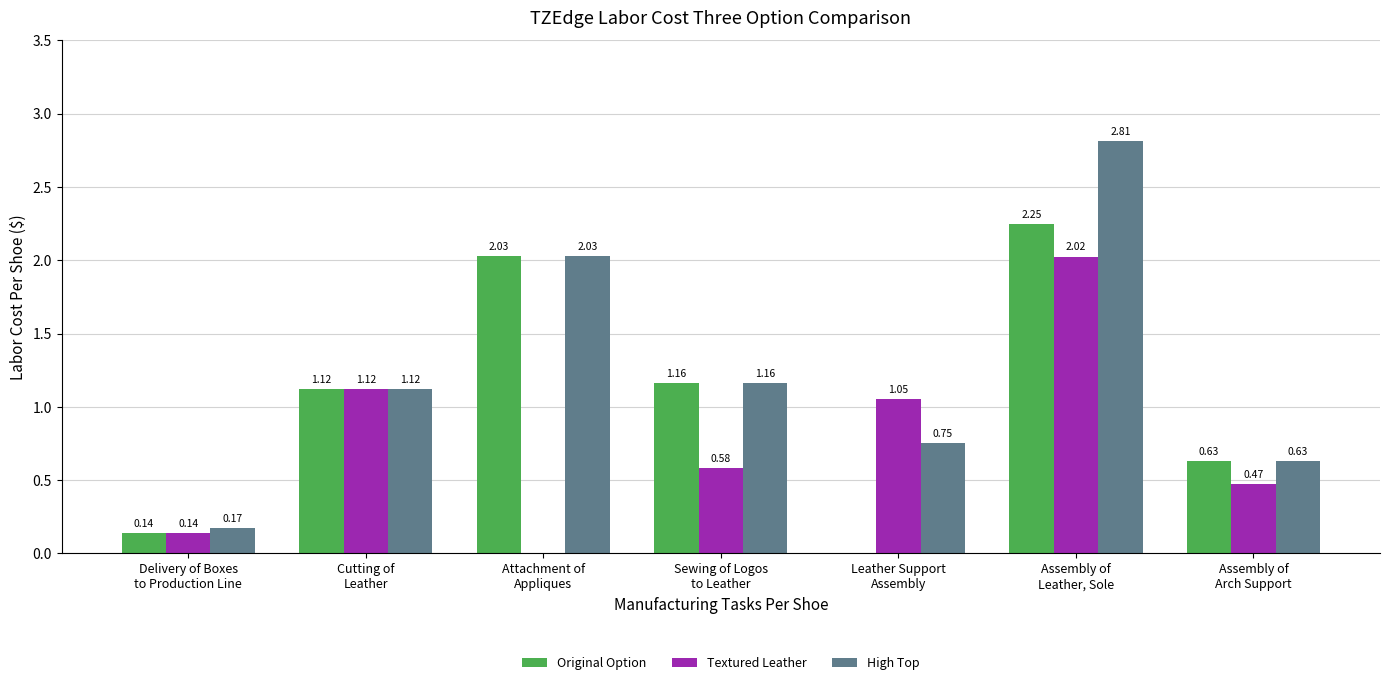

How many positive values does the Original Option series have?

6